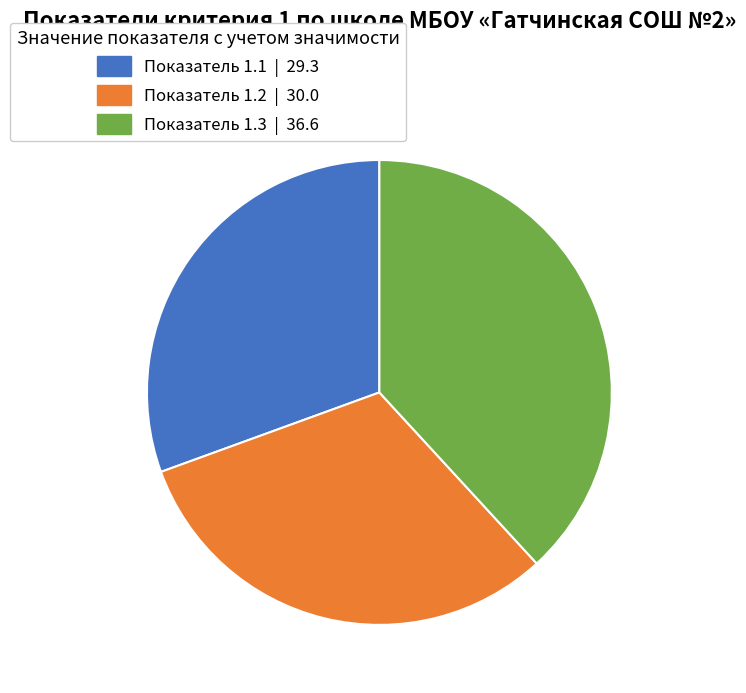

Does any single category account for the majority?

No